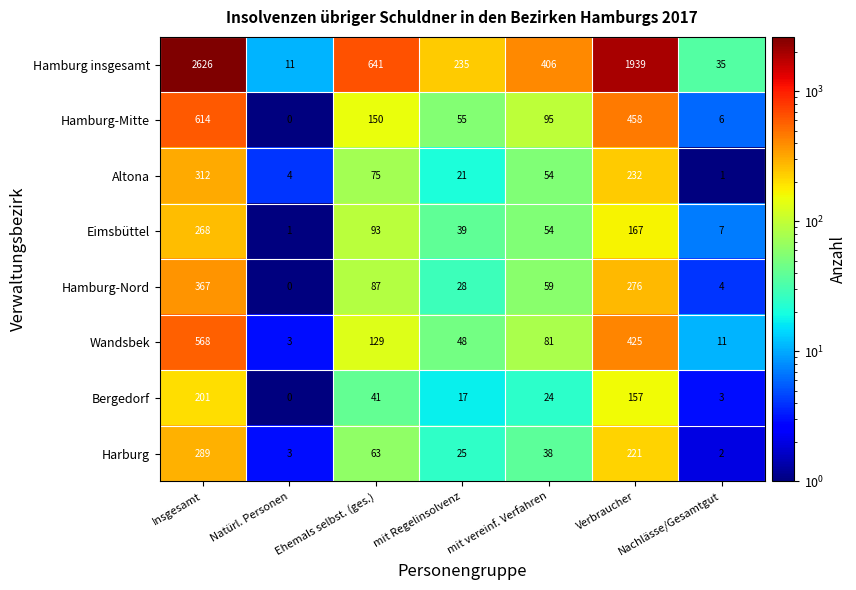

At which category is the sum across all series the highest?

Insgesamt